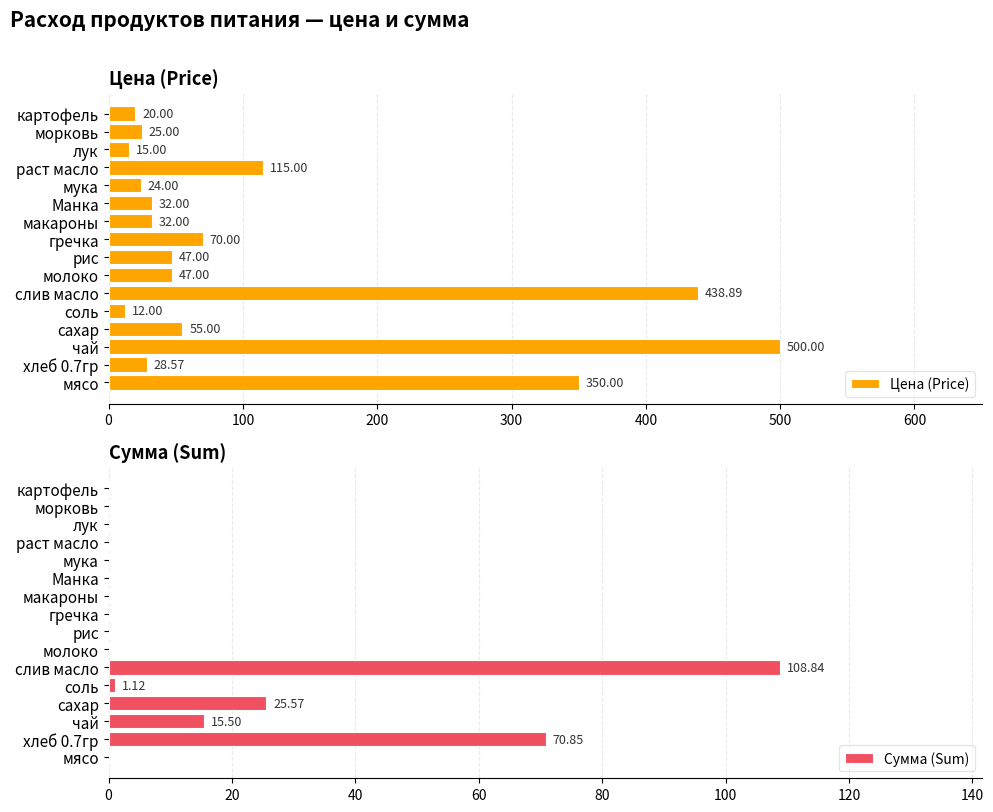

List the series in order of their peak value, highest first.

Цена (Price), Сумма (Sum)